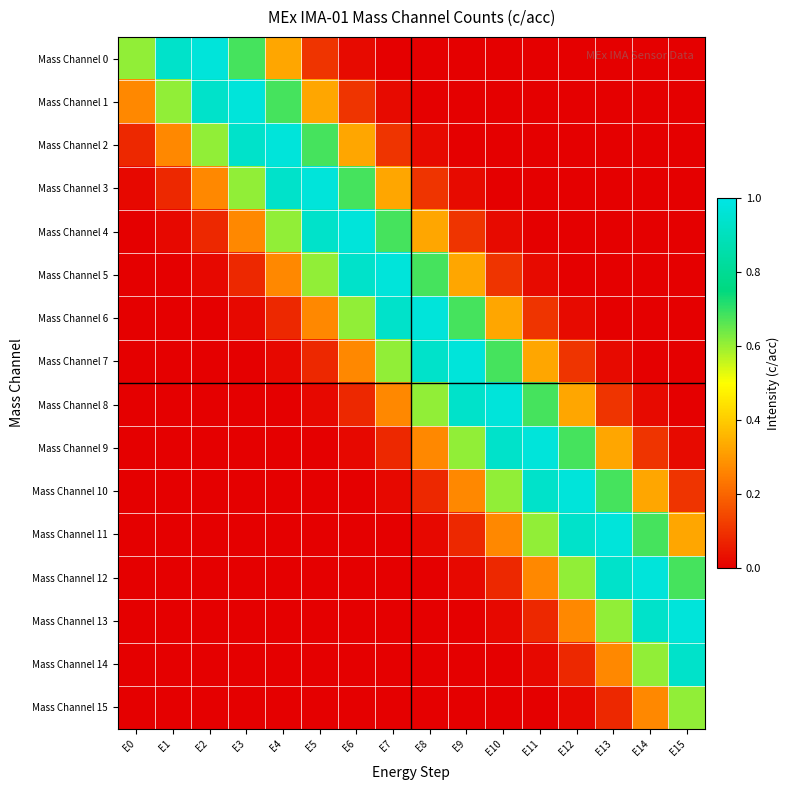

Between E13 and E8, which is larger?

E8